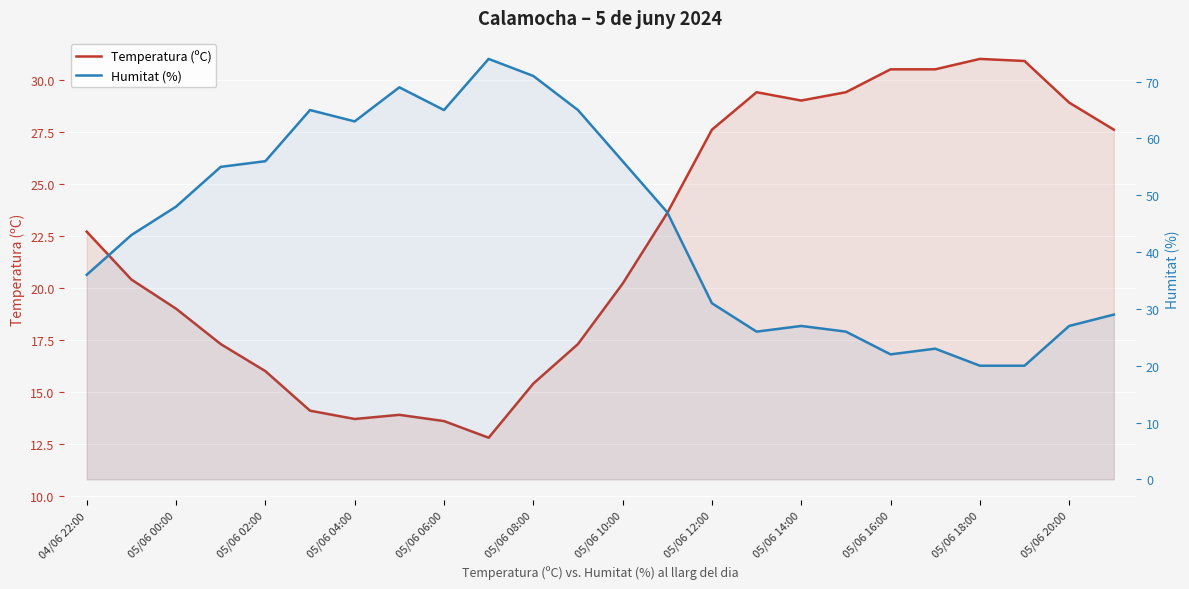

What is the sum of all Temperatura (ºC) values?

534.8